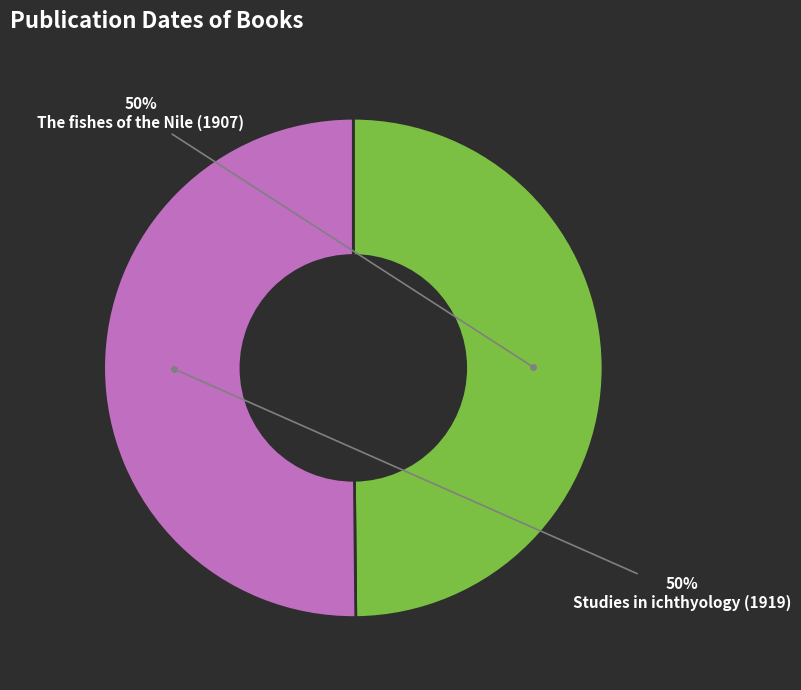

Approximately how many times larger is the value at The fishes of the Nile (1907) compared to Studies in ichthyology (1919)?

1.0